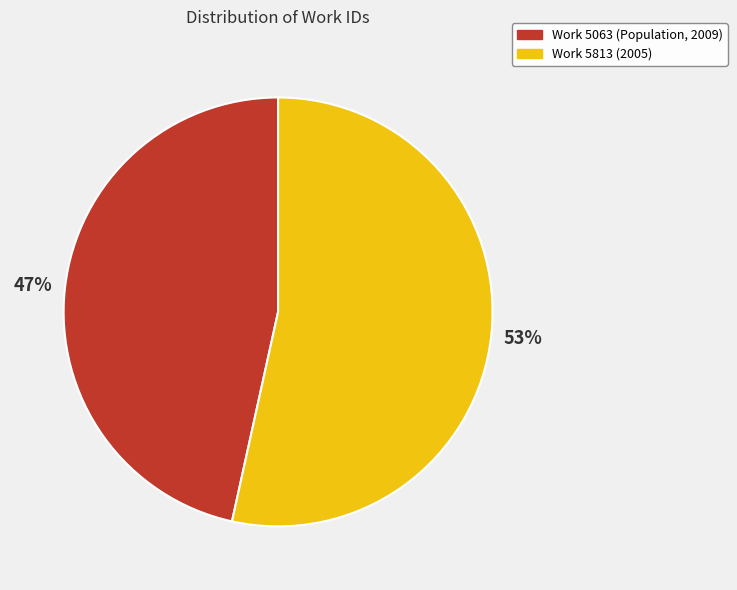

Is it true that Work 5813 (2005) is 53% of the pie?

True